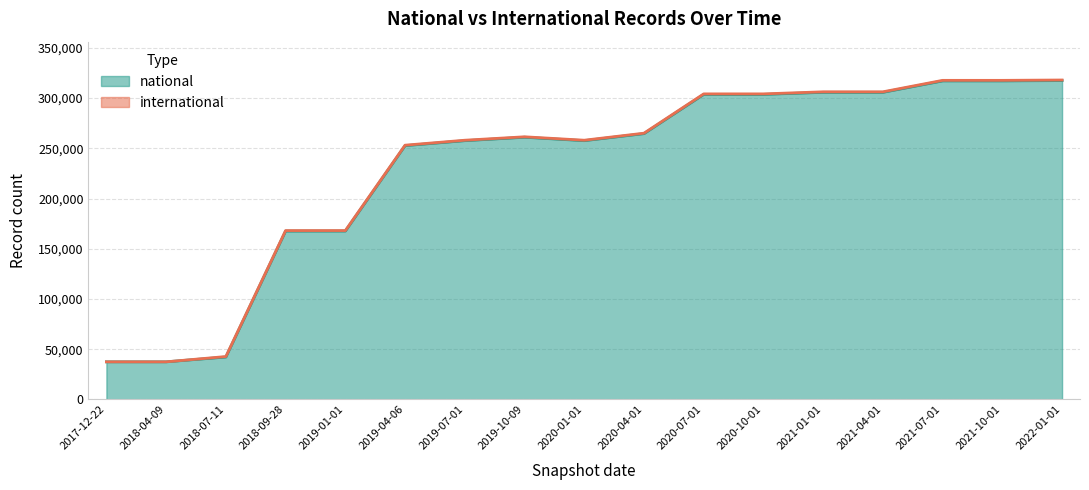

What is the change in value from 2021-04-01 to 2021-07-01?

+11364